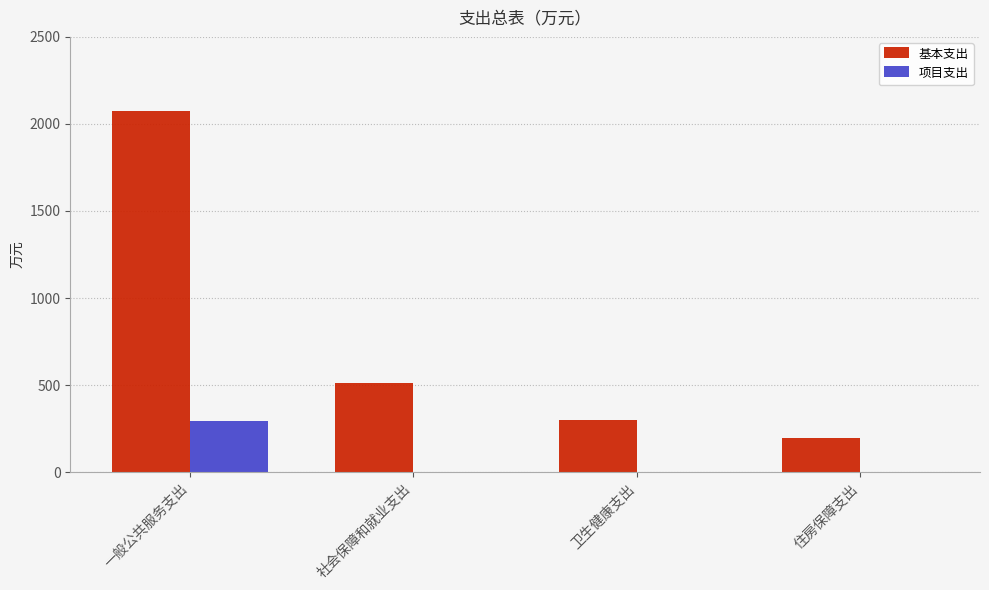

What is the total value across all series at 一般公共服务支出?

2366.5